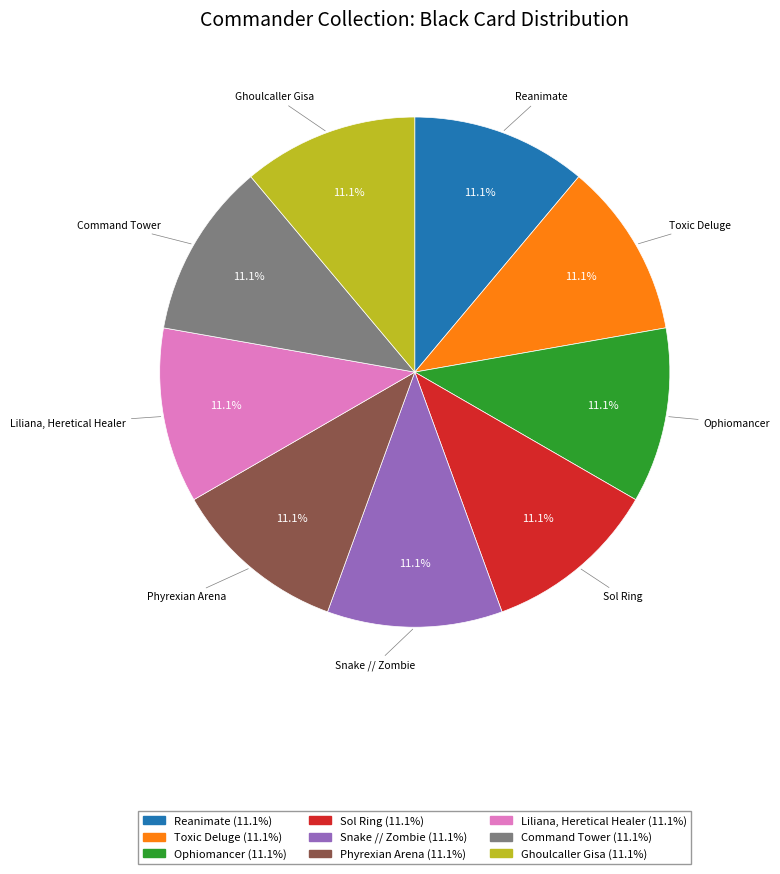

Does Phyrexian Arena represent more than half of the total?

No